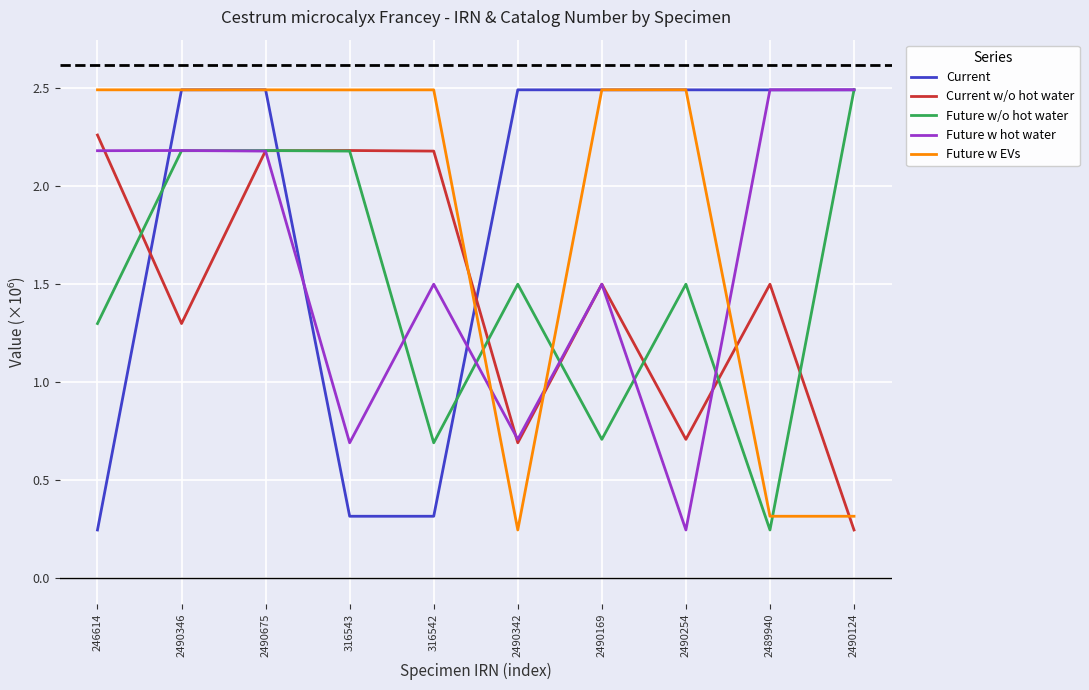

Which category has the highest value in the Future w/o hot water series?

2490124